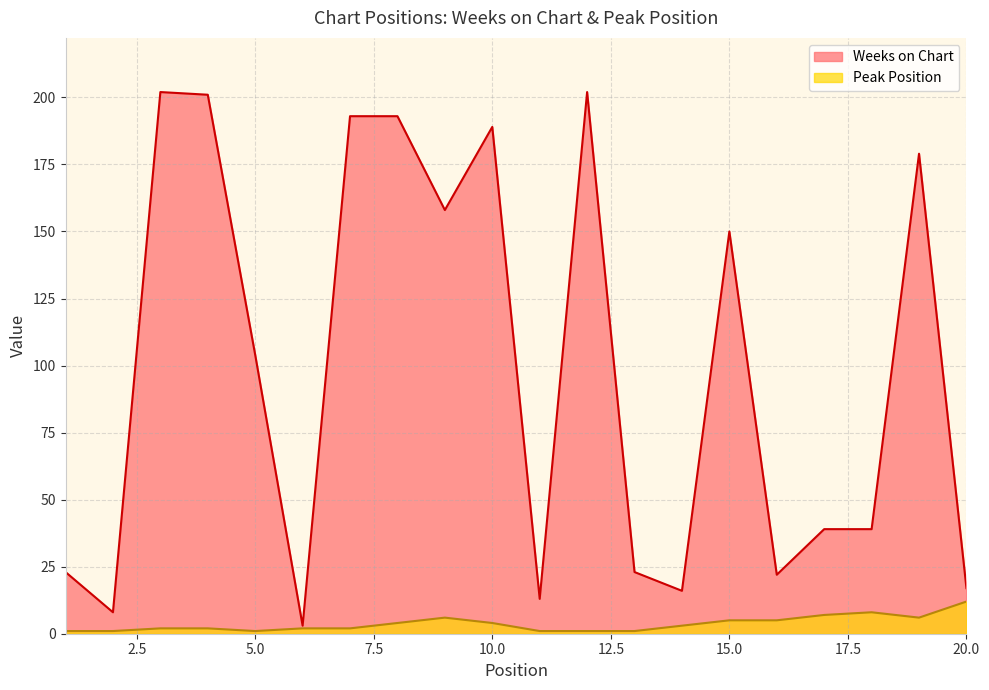

The Peak Position series shows 9 at 19. True or false?

False